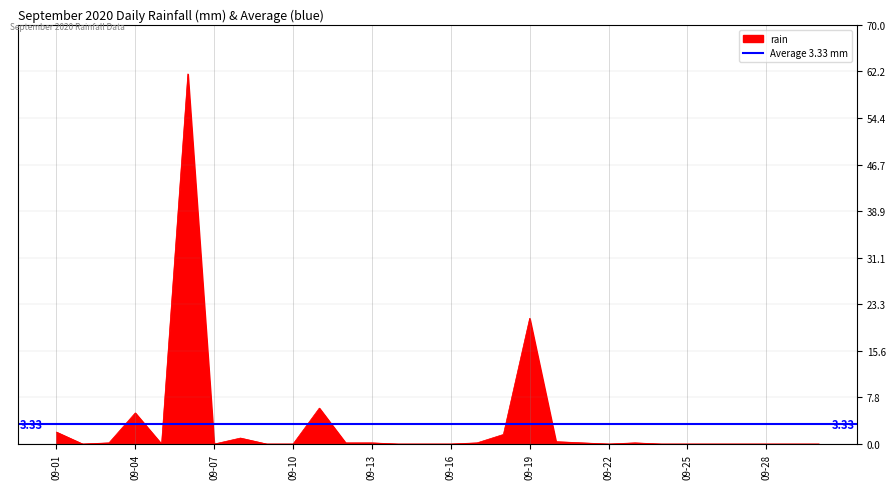

How many lines are shown in the chart?

1